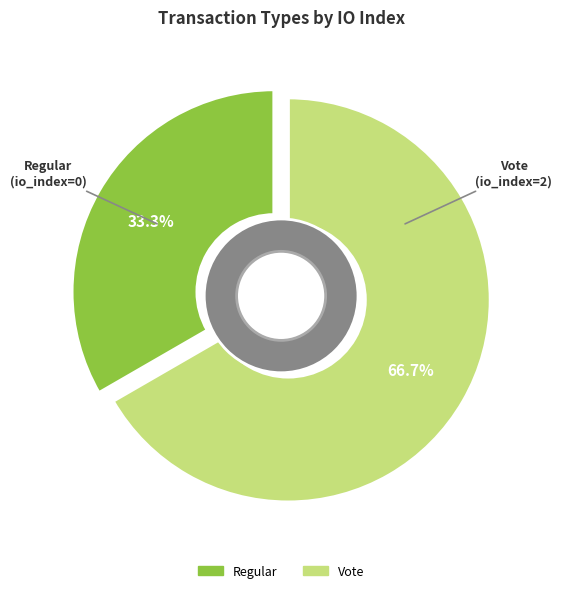

Does Regular (io_index=0) represent more than half of the total?

No